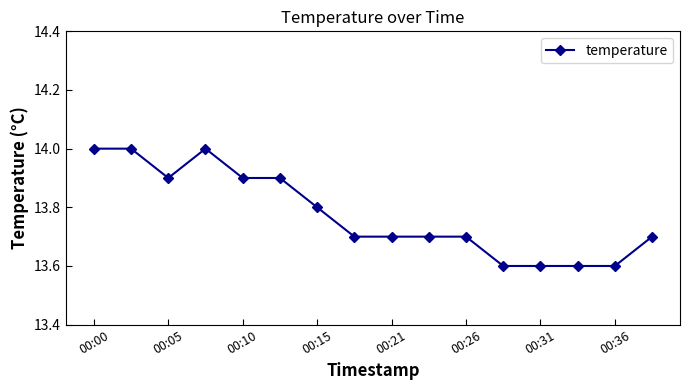

What is the greatest value displayed?

14.0